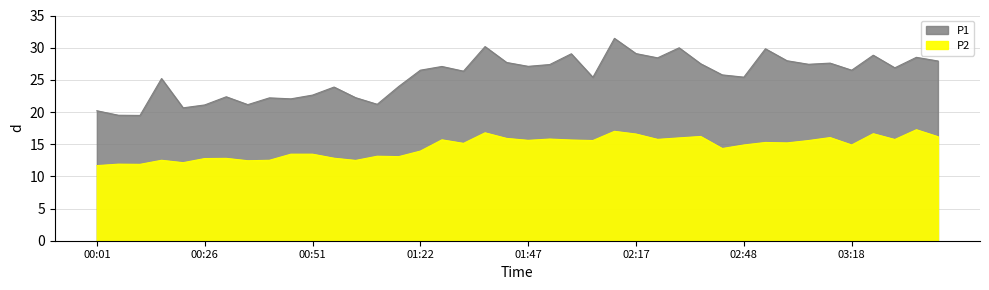

Rank the series by their maximum value, from highest to lowest.

P1, P2